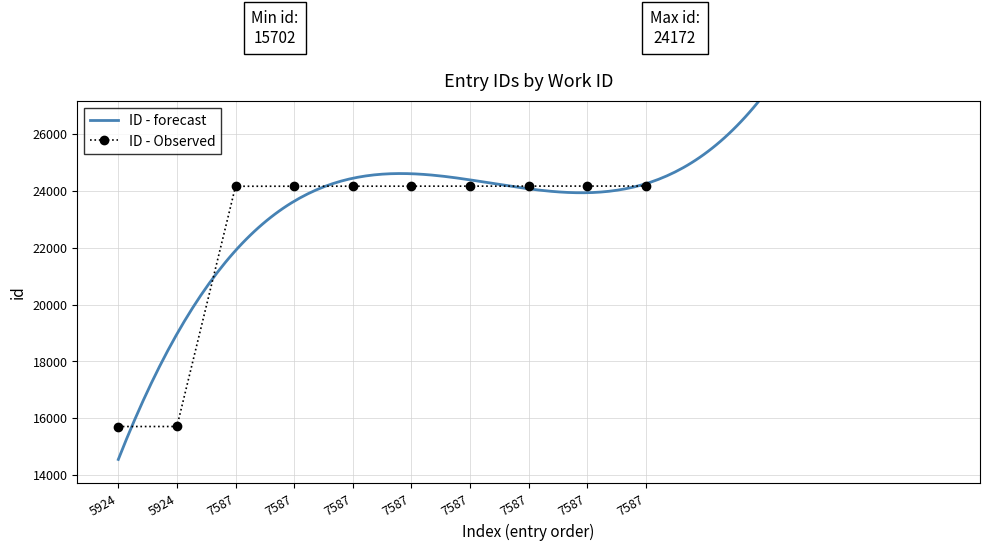

Where does the data first go above 24168?

7587